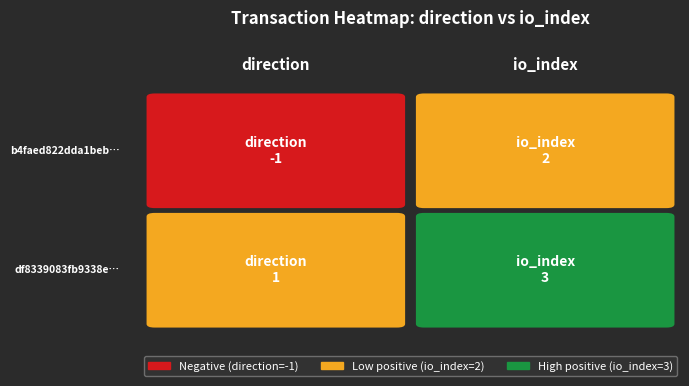

How many b4faed822dda1beb1625249fd224a8b57ac30de values are between -1 and 2?

2